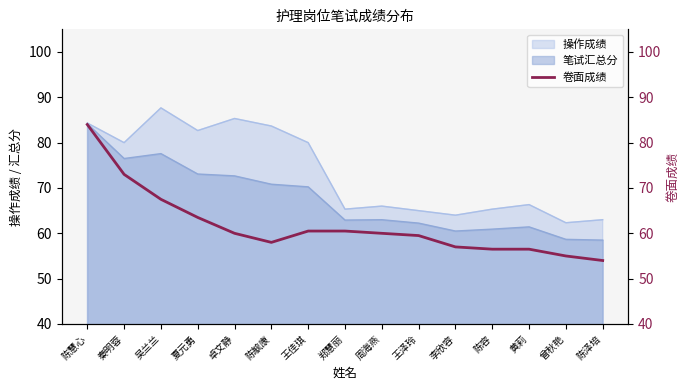

Count the number of values greater than 60.

6